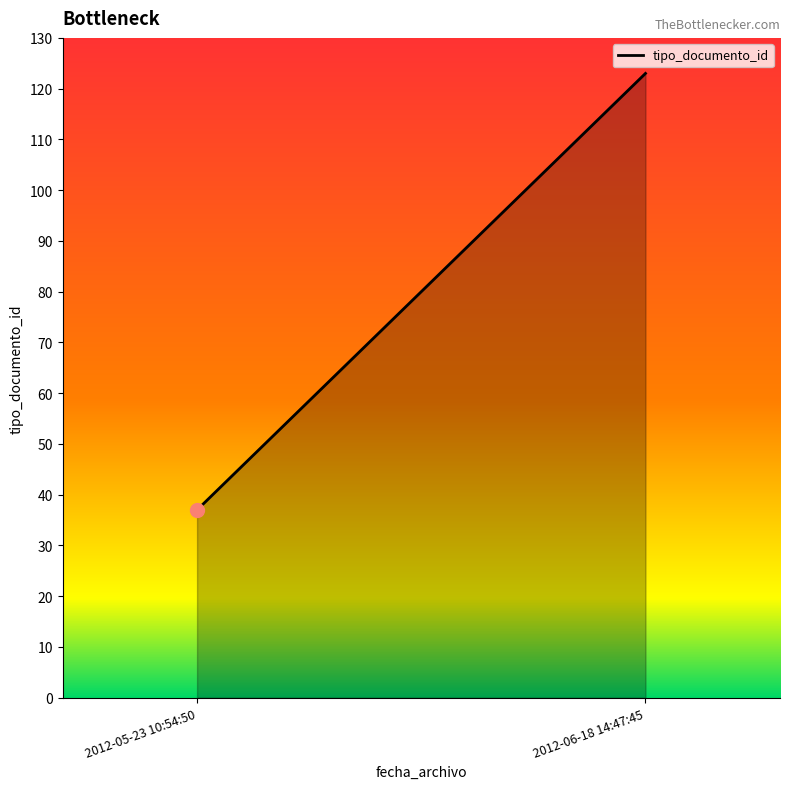

Where is the data nearest to the value 79?

2012-05-23 10:54:50